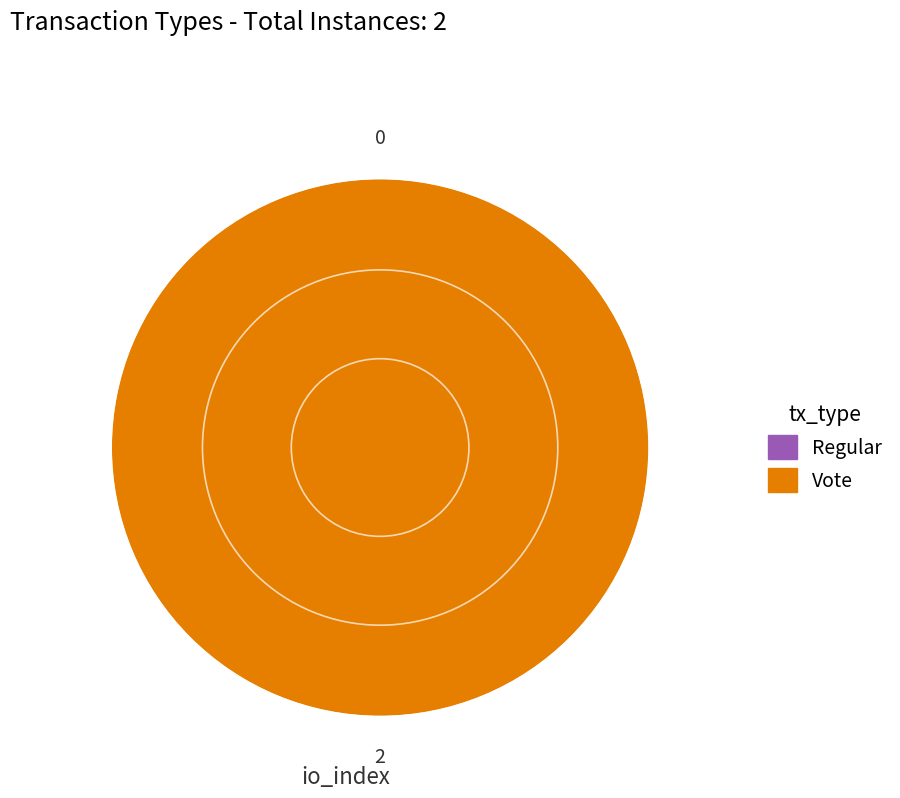

Is Regular the majority of the pie?

No